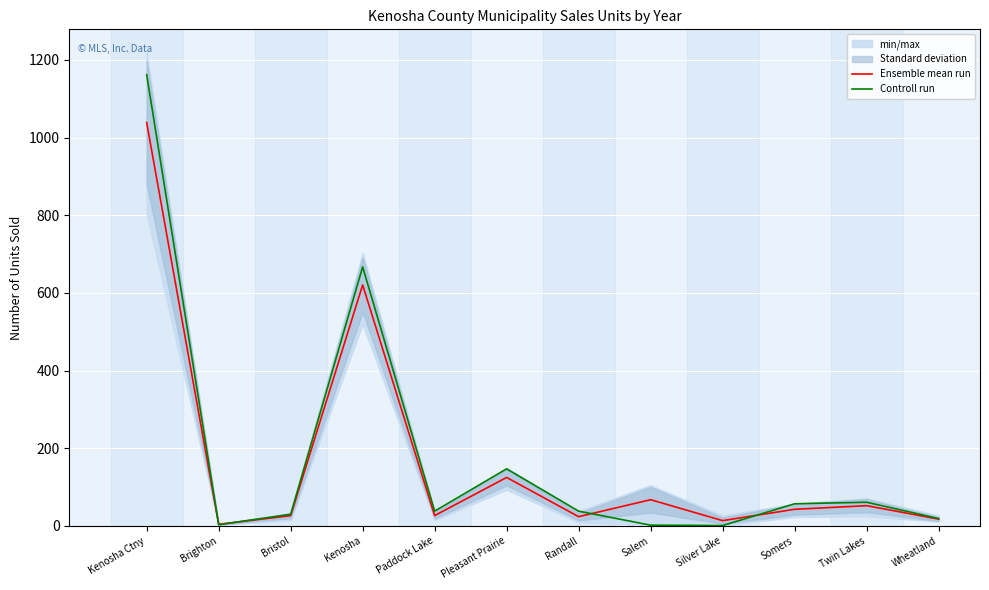

The value of Controll run at Brighton is 3.0. True or false?

True